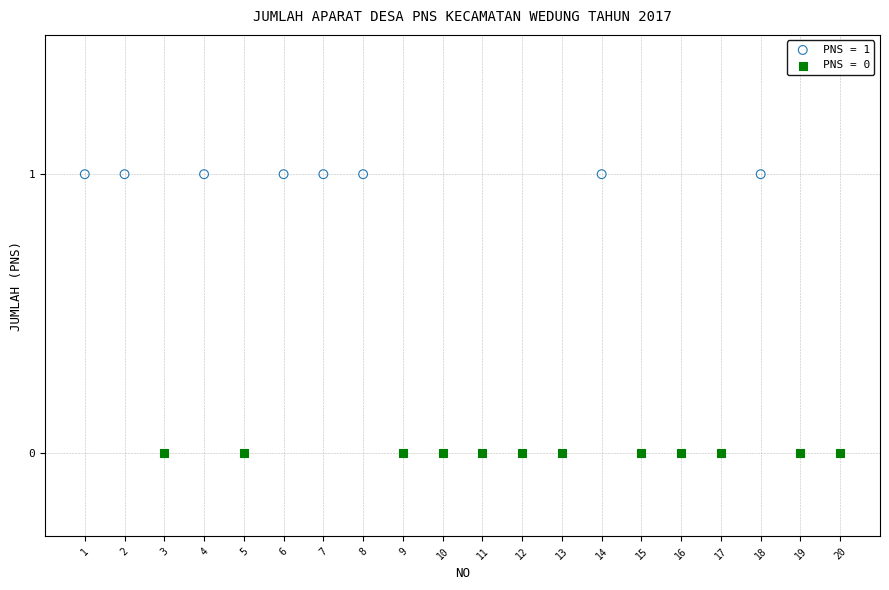

Which series contains the highest Y value?

PNS = 1